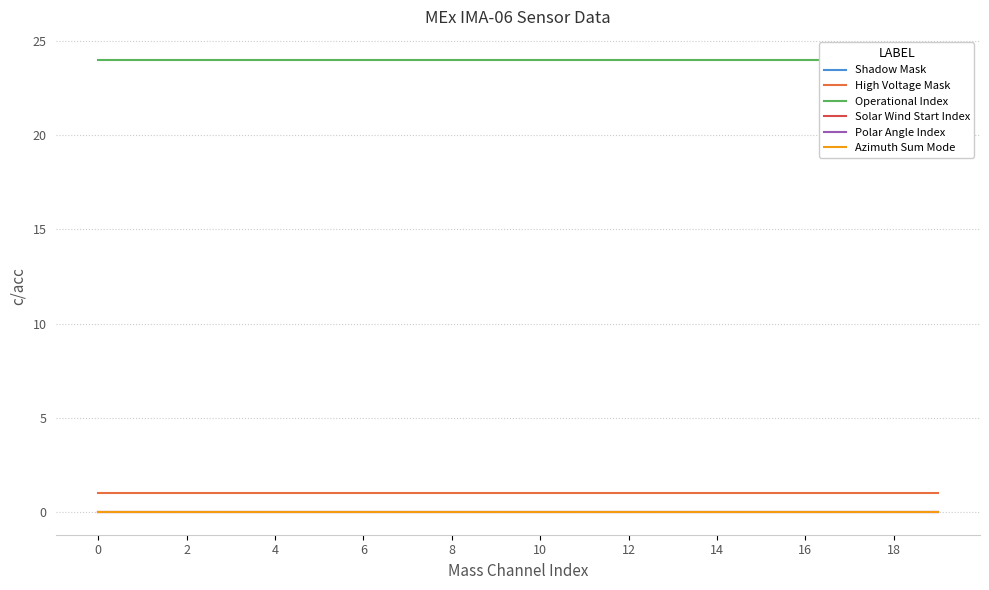

What is the total value across all series at 14?

25